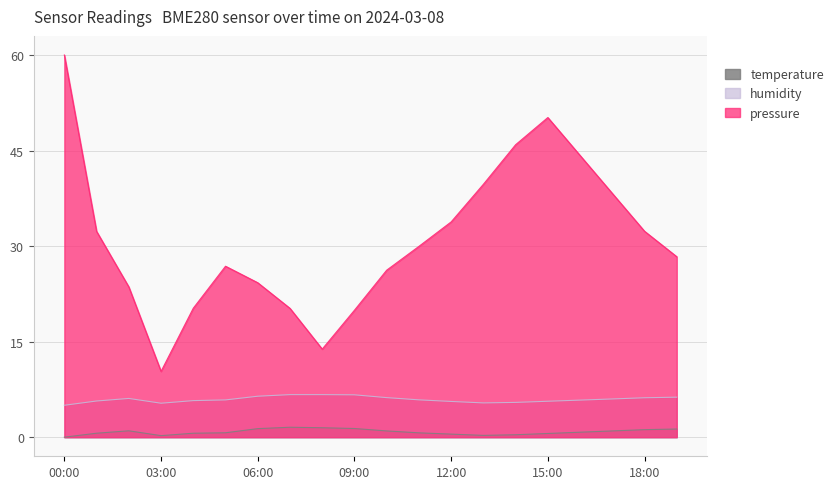

True or false: pressure and temperature intersect in this chart.

False